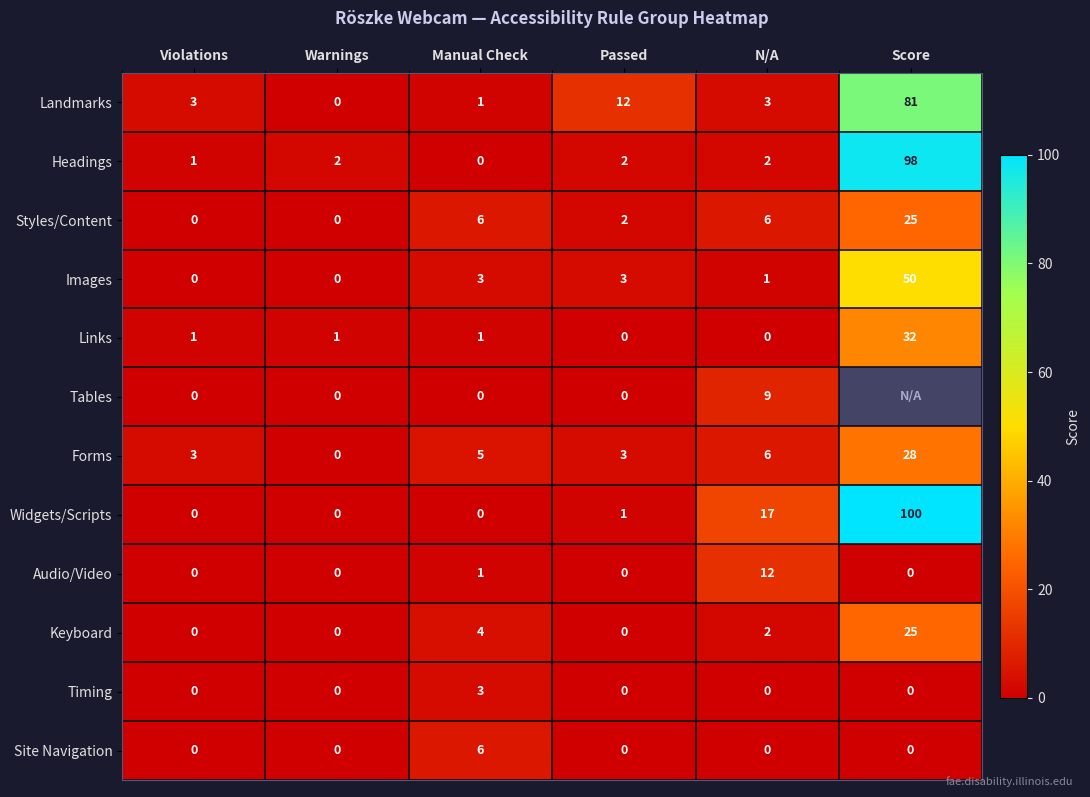

At how many categories does at least one series exceed 2?

5